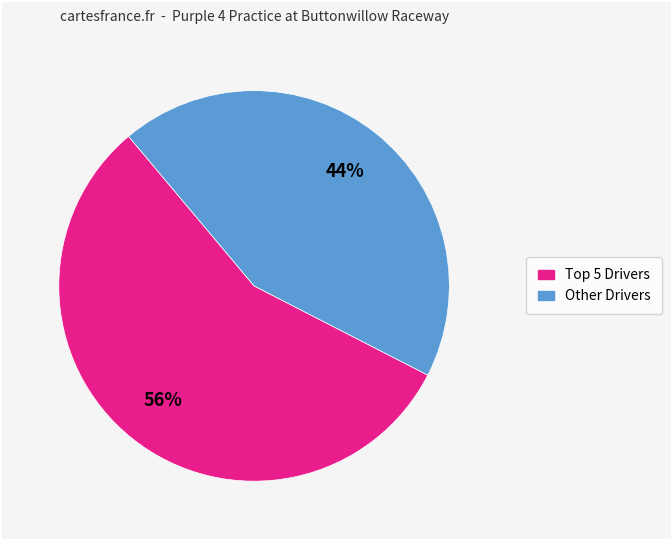

Is there any slice that represents more than half of the pie?

Yes